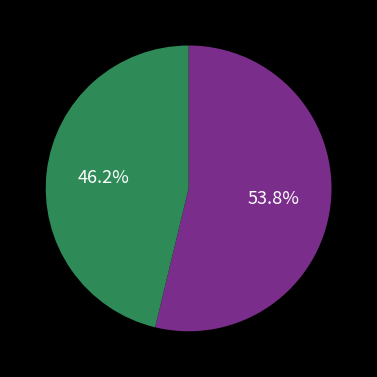

Is there a majority slice in this chart?

Yes